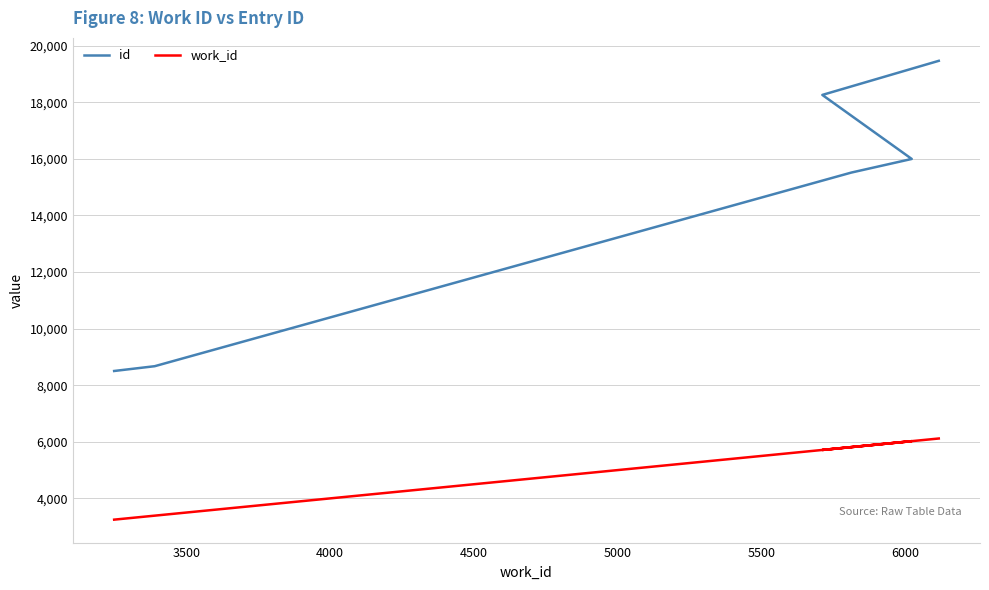

What is the maximum value shown in the chart?

19465